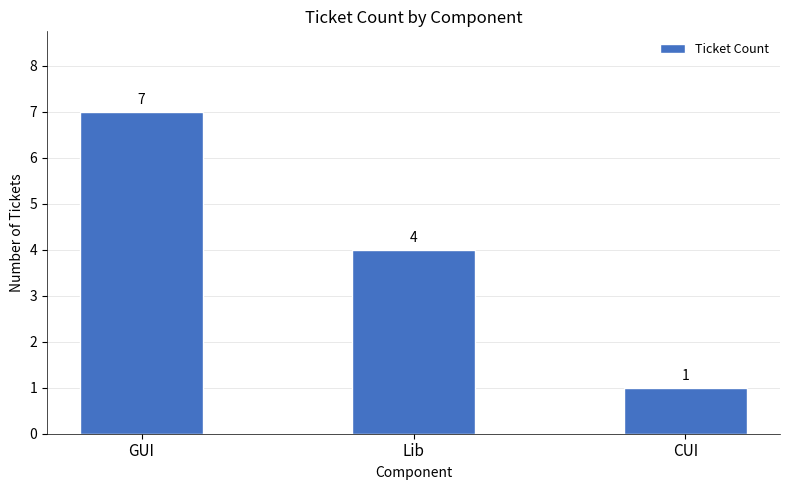

Reading left to right, what are all the values shown in this chart?

GUI=7	Lib=4	CUI=1